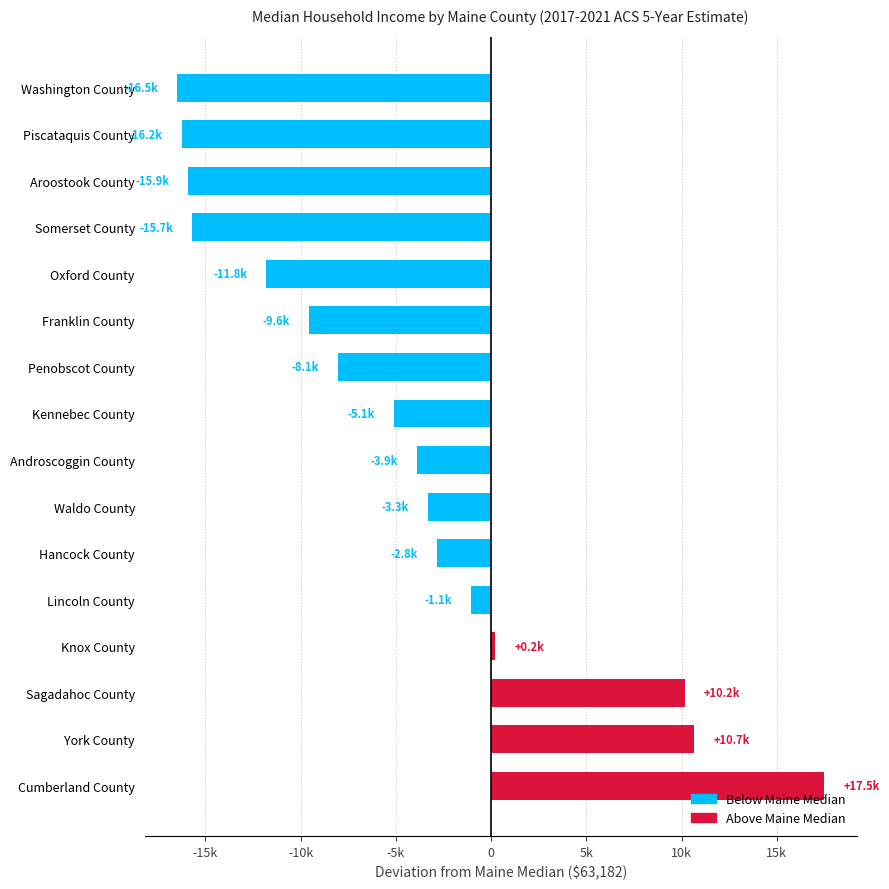

Are the bars horizontal?

Yes